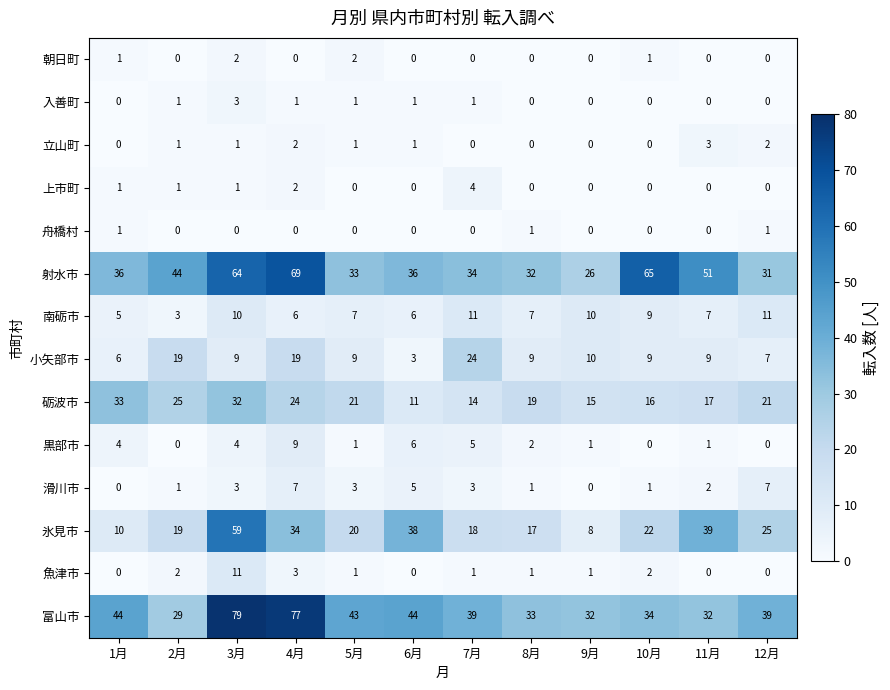

What is the average value of the 射水市 series?

43